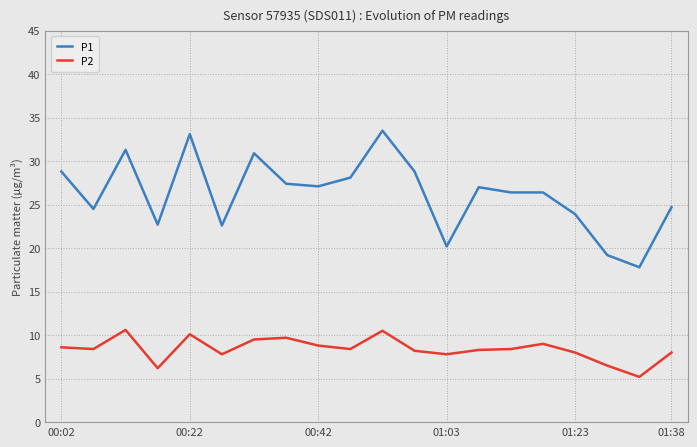

List the series in order of their overall mean, highest first.

P1, P2